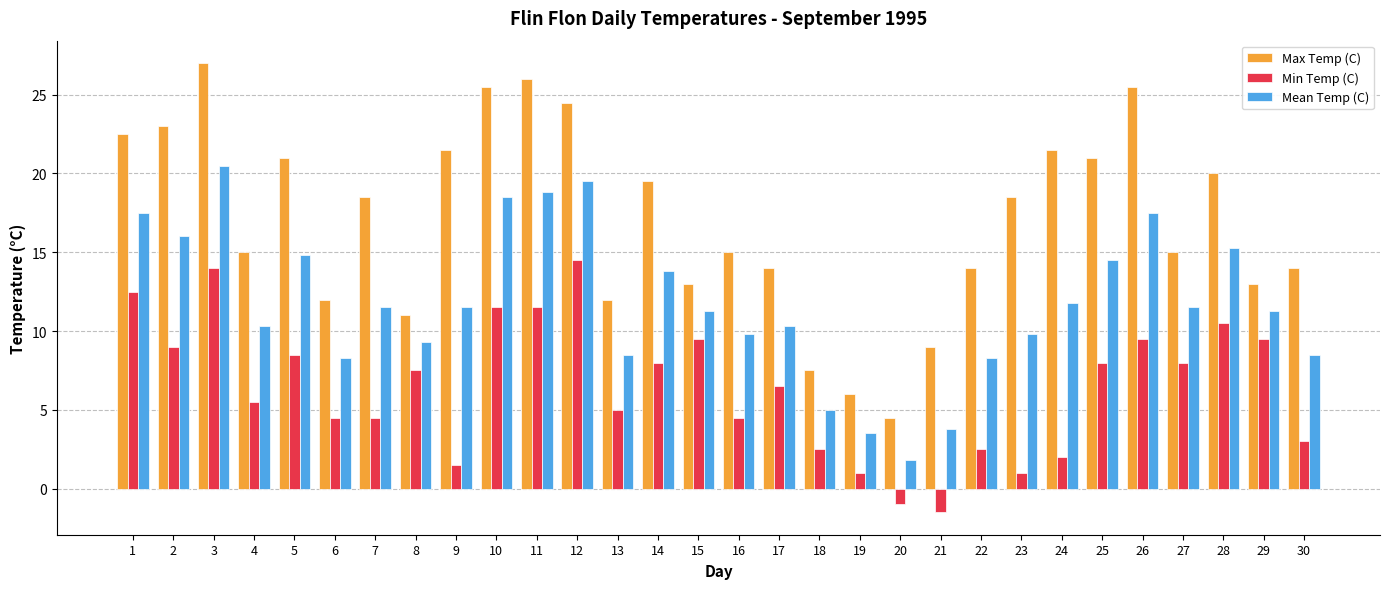

At which category does the chart reach its minimum across all series?

21